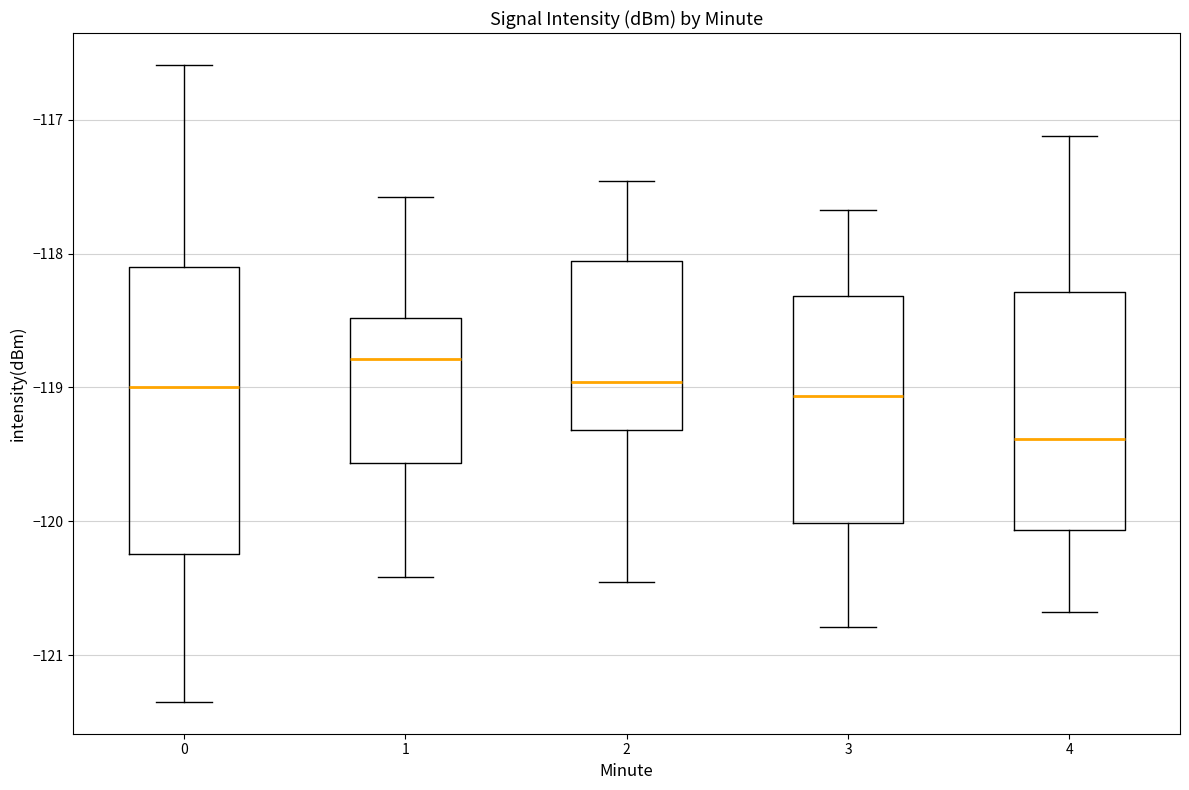

Reading left to right, transcribe this box plot: for each box, give where its median line is, the range the box spans, and where its two whiskers end, as read against the y-axis. The values are not printed on the chart, so give them approximately, as read against the axis.

0: median -119.0, box -120.2 to -118.1, whiskers -121.3 to -116.6
1: median -118.8, box -119.6 to -118.5, whiskers -120.4 to -117.6
2: median -119.0, box -119.3 to -118.1, whiskers -120.5 to -117.5
3: median -119.1, box -120.0 to -118.3, whiskers -120.8 to -117.7
4: median -119.4, box -120.1 to -118.3, whiskers -120.7 to -117.1